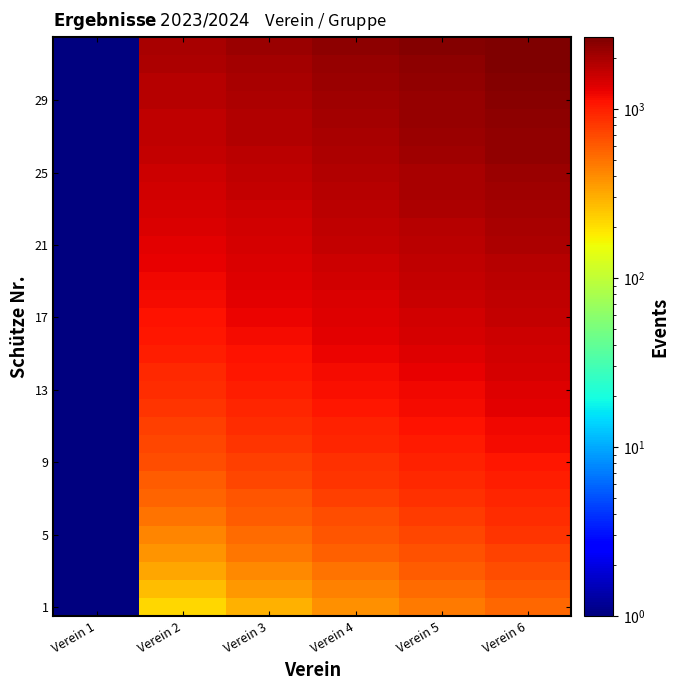

What is the spread (max minus min) of values at Verein 2?

1755.0